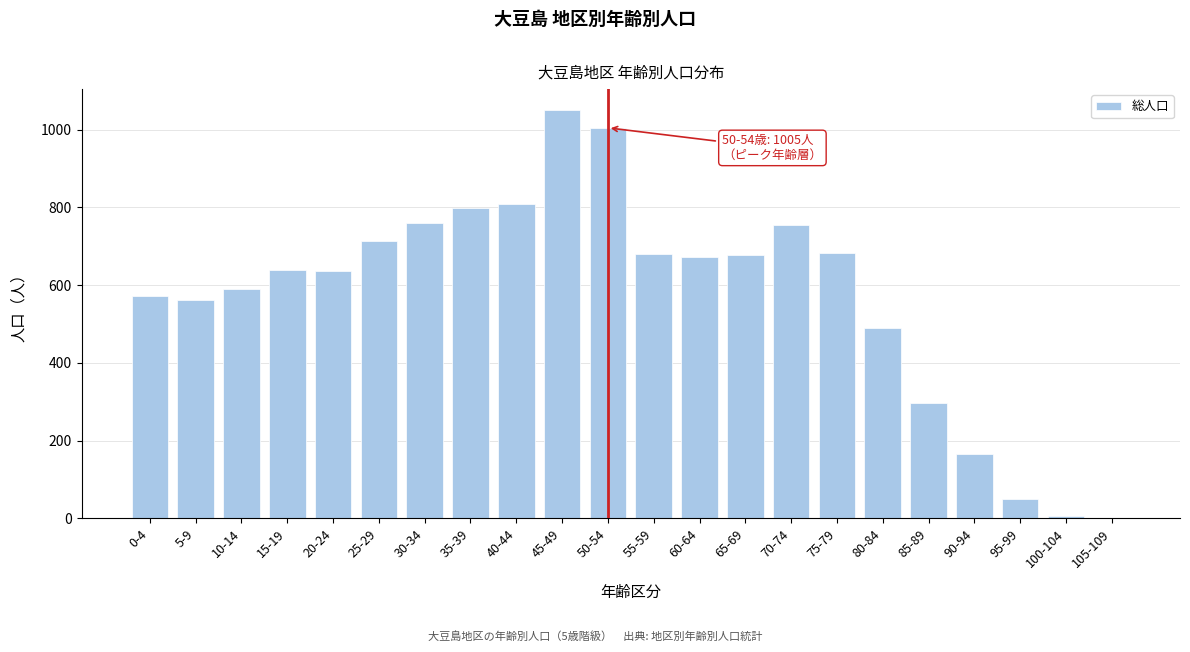

Is it true that the value at 40-44 is 808?

True